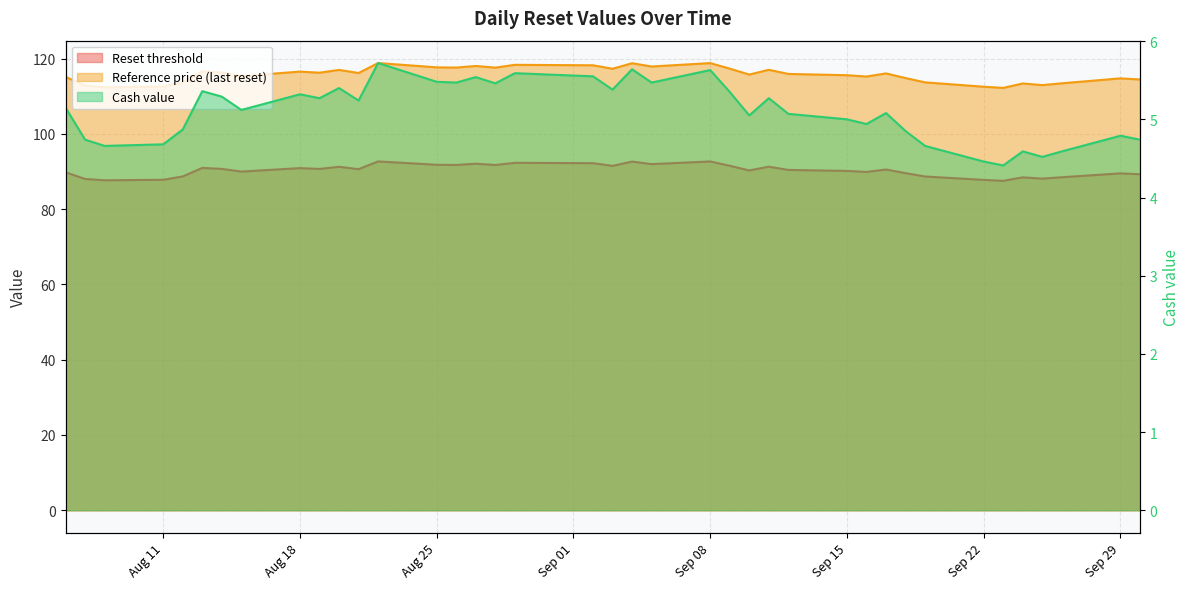

List the series in order of their overall mean, highest first.

Reference price (last reset), Reset threshold, Cash value